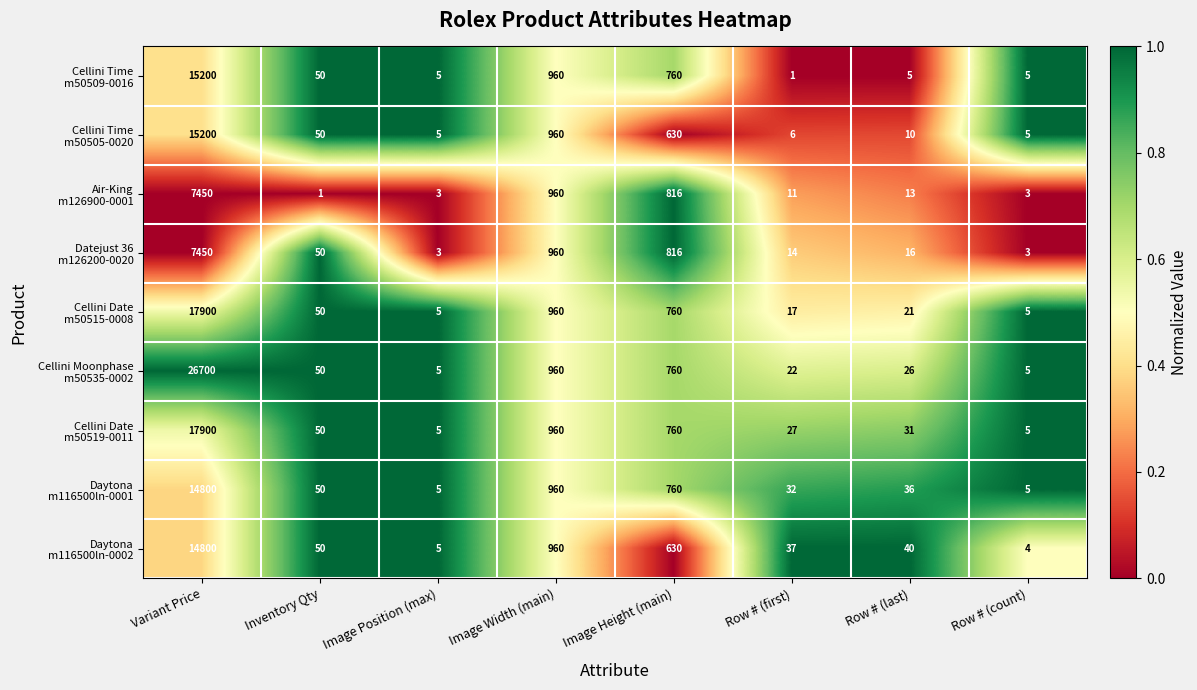

At which category is the sum across all series the highest?

Variant Price